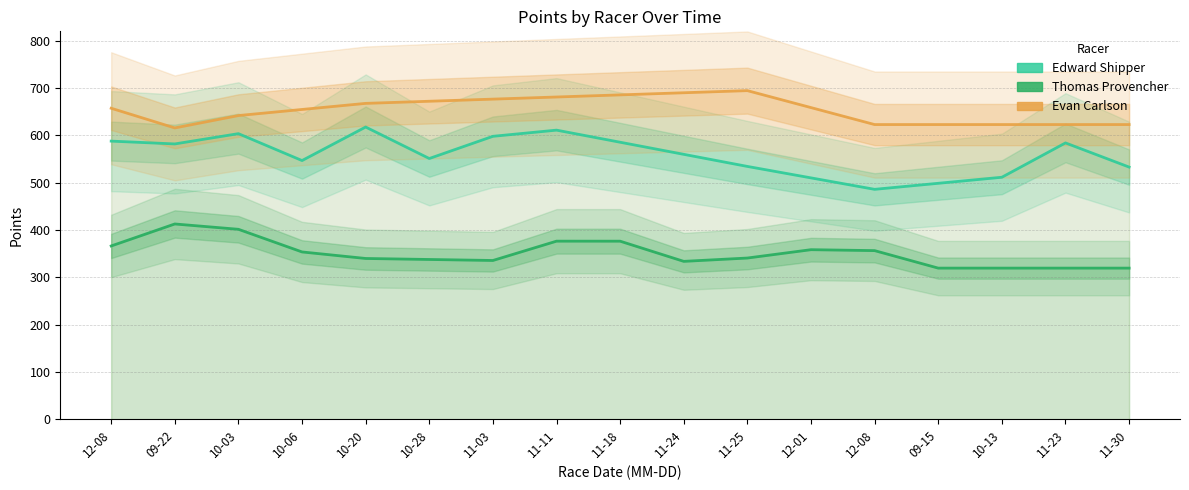

True or false: Edward Shipper and Thomas Provencher intersect in this chart.

False